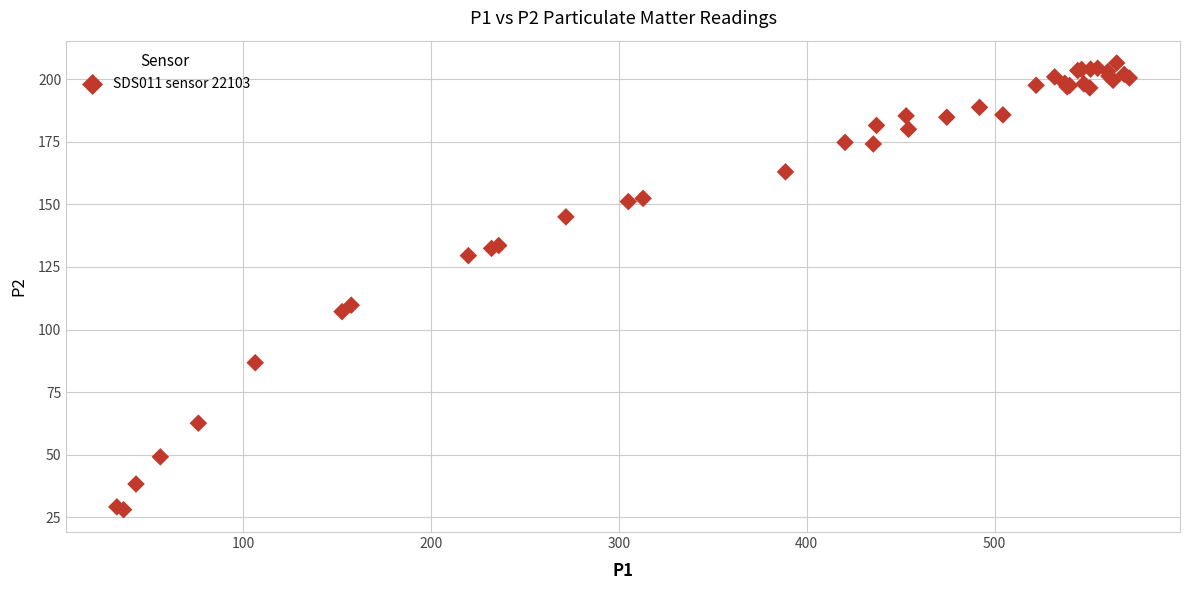

What Y value in the scatter plot is closest to 117?

109.7